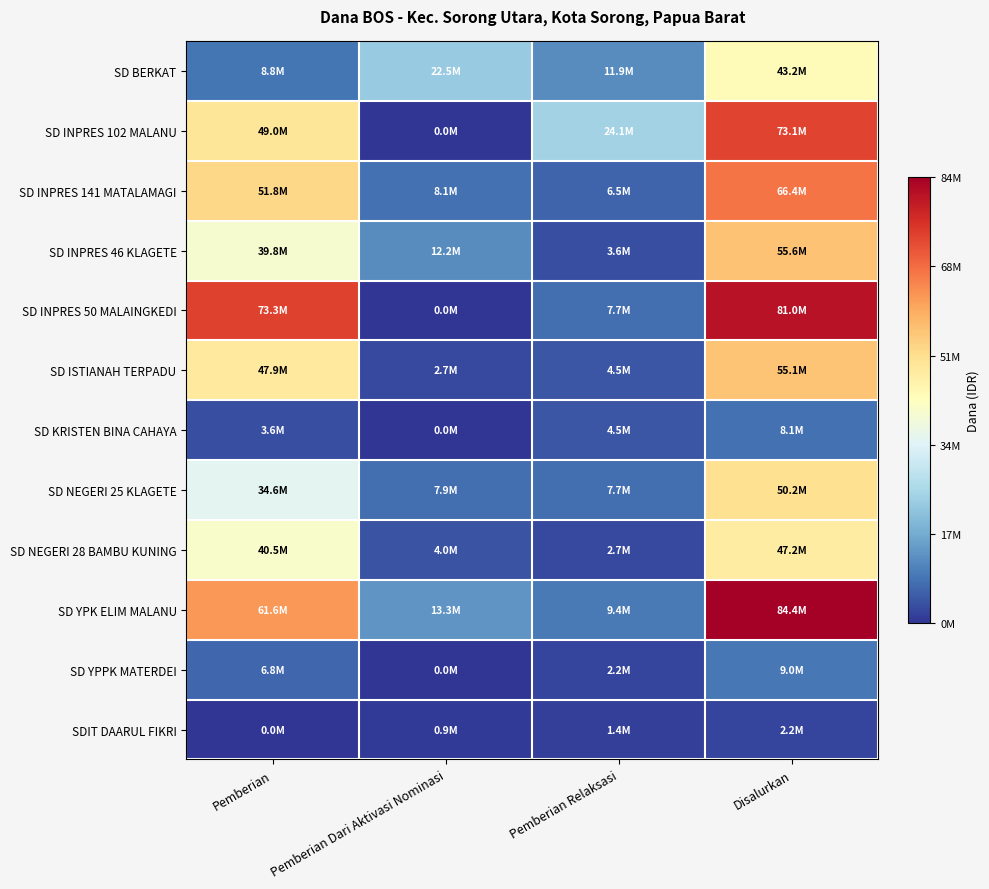

Which has a higher value, Pemberian Relaksasi or Disalurkan?

Disalurkan